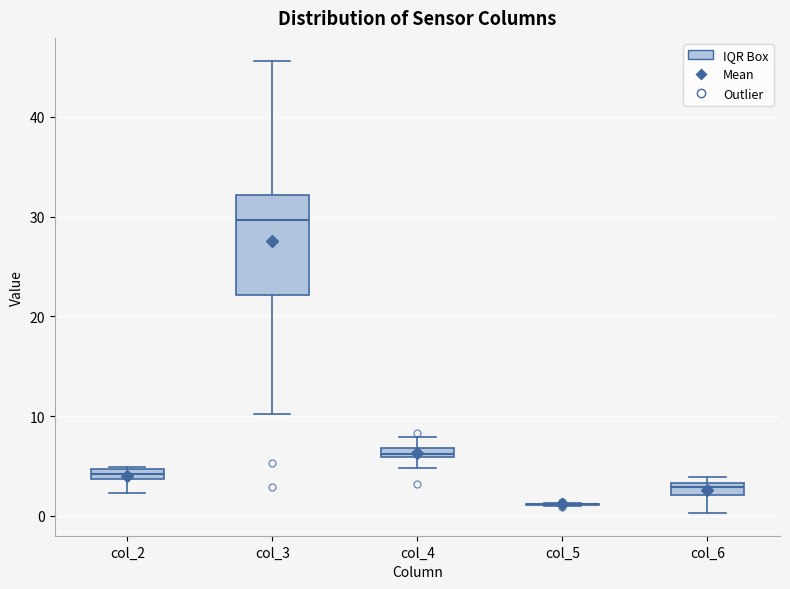

Comparing the boxes themselves (not the whiskers), which one is the tallest?

col_3